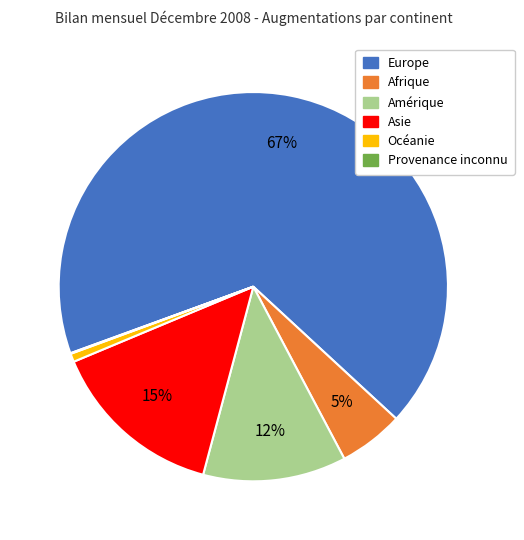

Which category has the biggest portion of the pie?

Europe